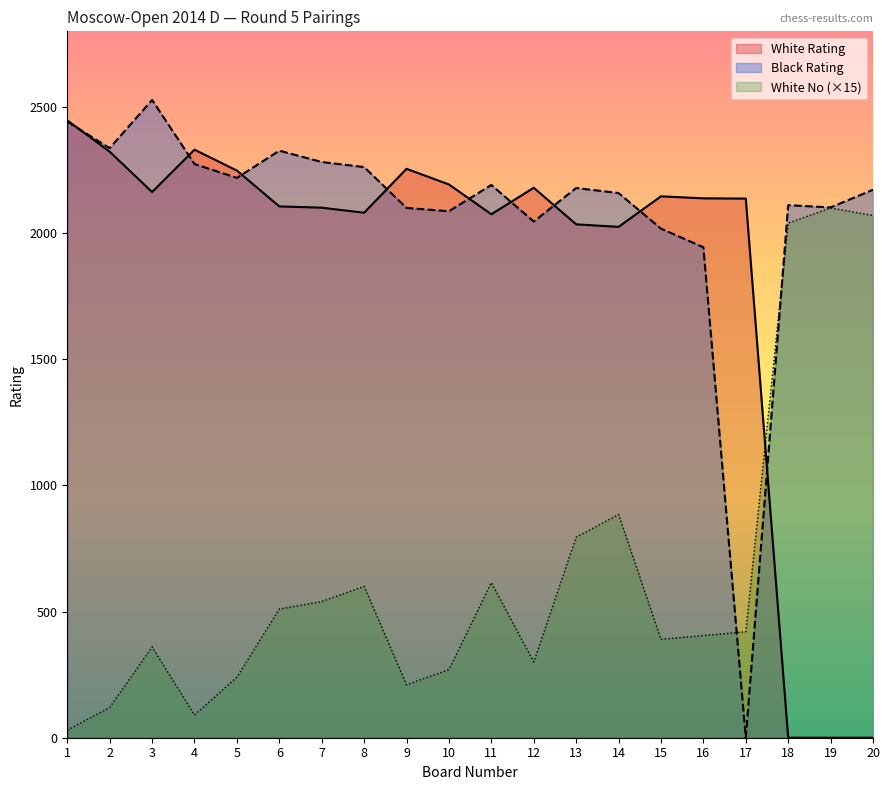

Rank the series by their maximum value, from lowest to highest.

White No (×15), White Rating, Black Rating